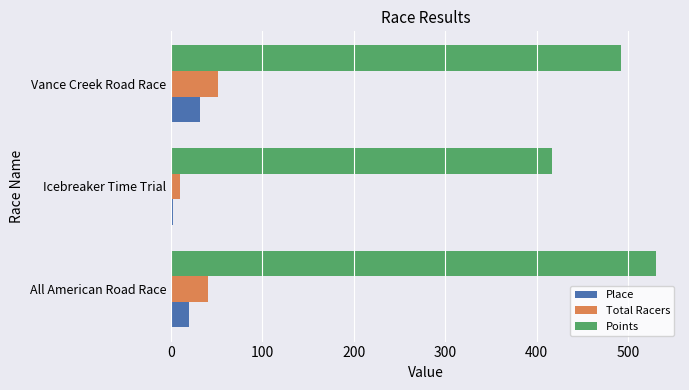

Where is Points nearest to the value 473?

Vance Creek Road Race